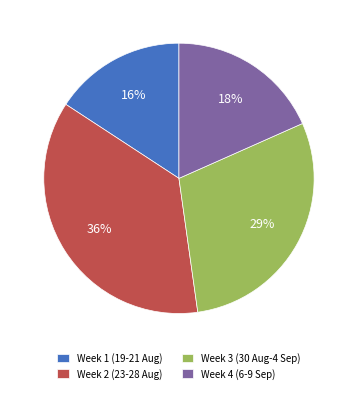

Rank the categories by value from lowest to highest.

Week 1 (19-21 Aug), Week 4 (6-9 Sep), Week 3 (30 Aug-4 Sep), Week 2 (23-28 Aug)